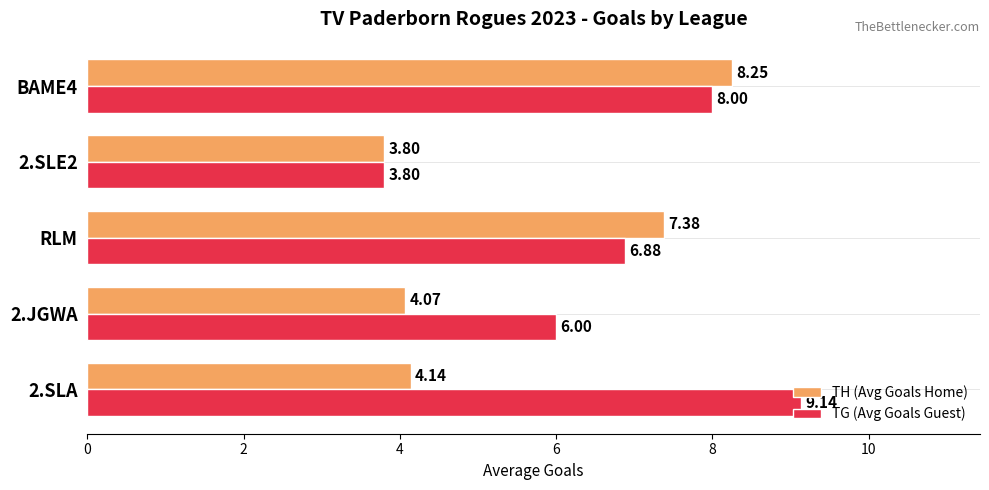

Which series has the largest range (max minus min)?

TG (Avg Goals Guest)